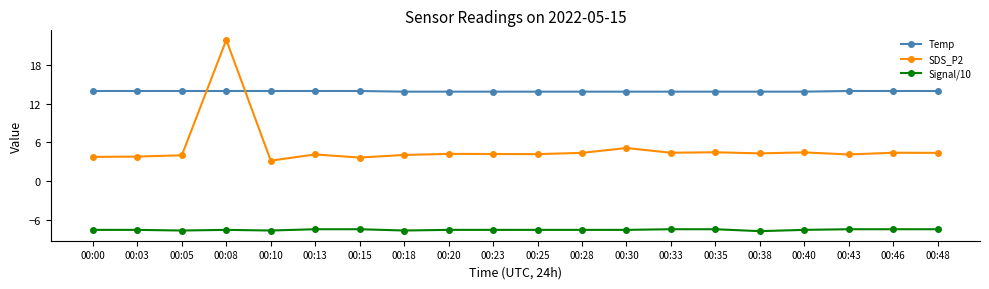

What is the value of the Signal/10 point at the 14th from the left?

-7.5